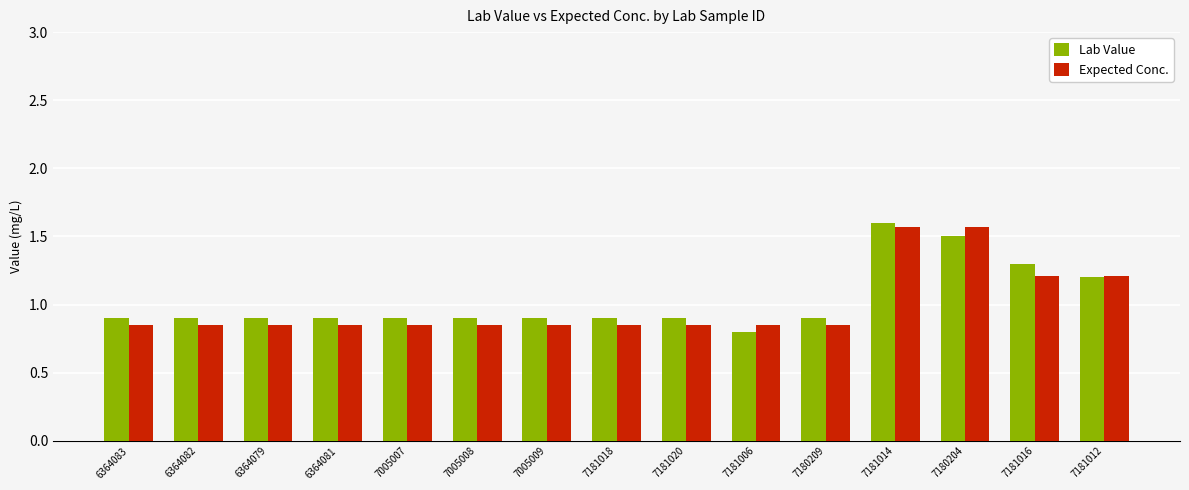

What is the label of the 1st bar from the right?

7181012